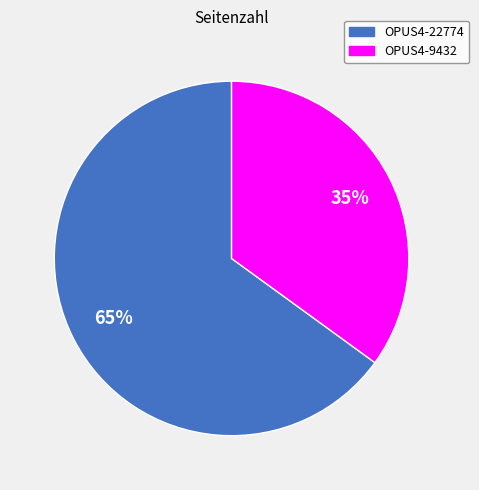

How many slices are in this pie chart?

2